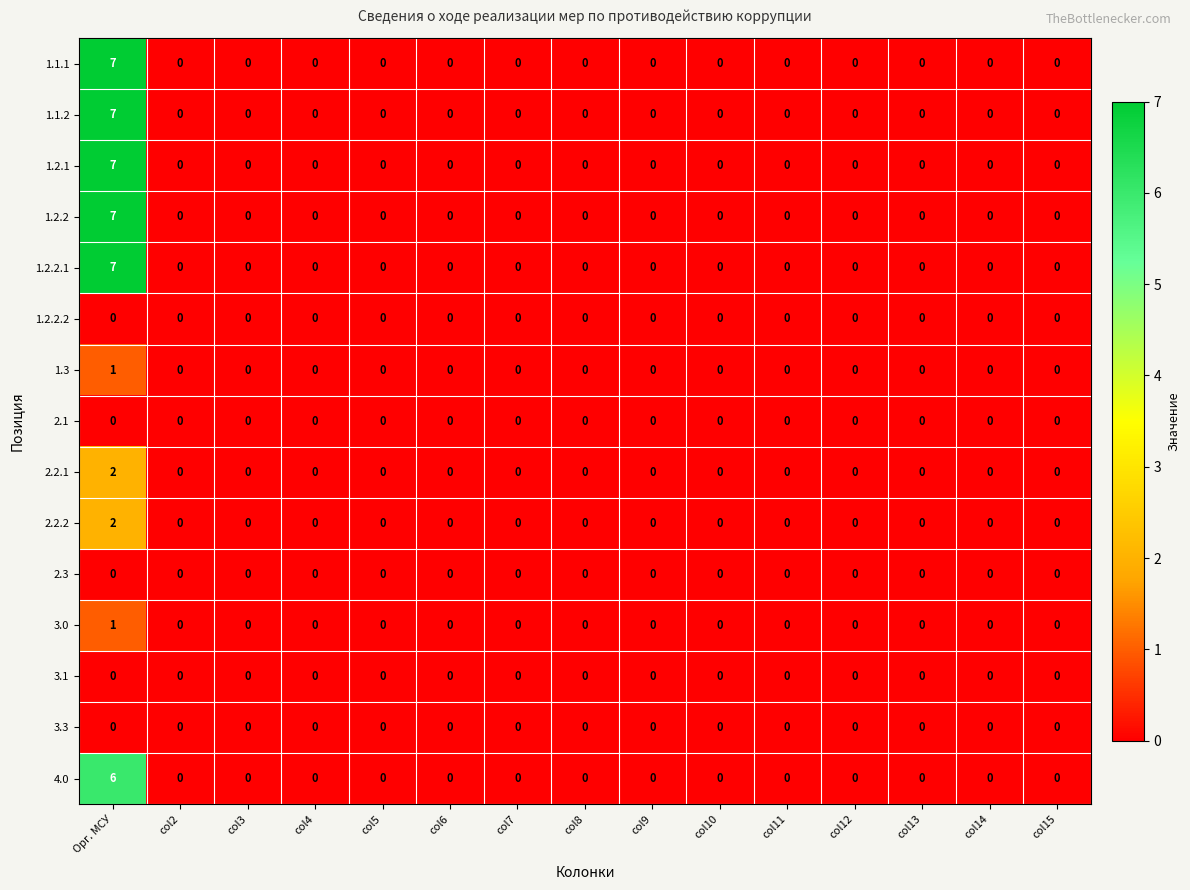

Is it true that 4.0 equals 4 at col7?

False